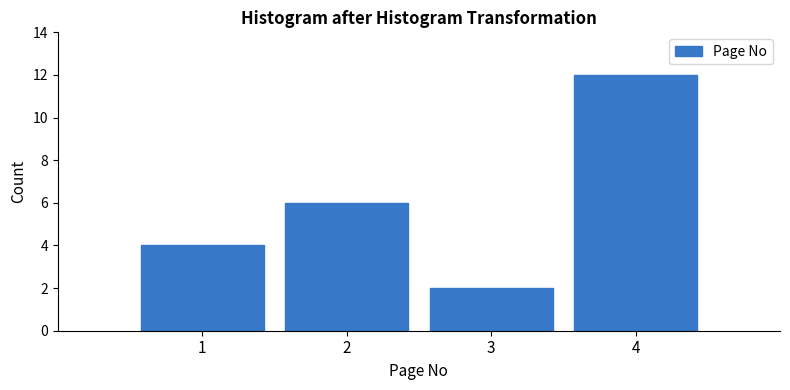

Reading left to right, what are all the values shown in this chart?

1=4	2=6	3=2	4=12